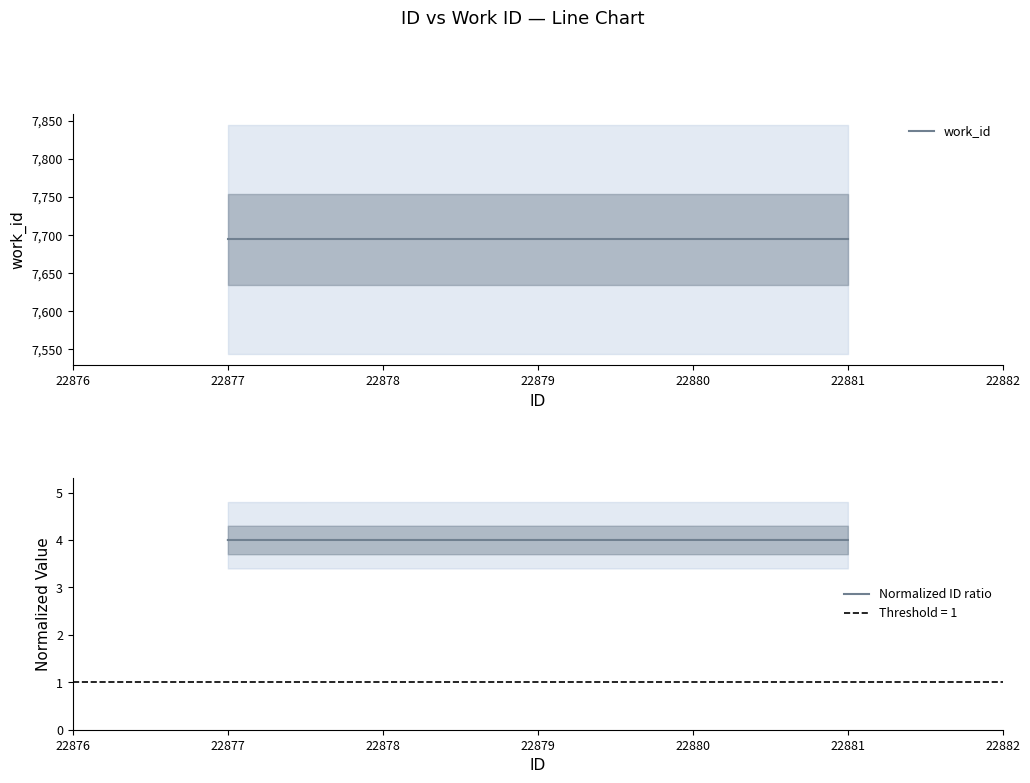

Is this an area chart (filled region under the line)?

No